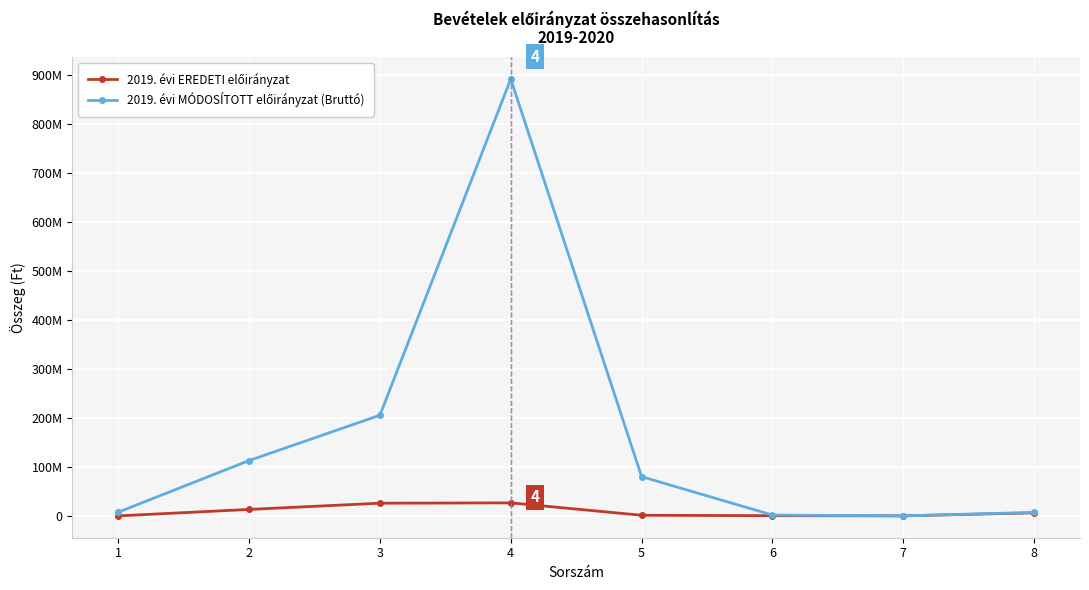

In 2019. évi MÓDOSÍTOTT előirányzat (Bruttó), how many points are lower than both neighbors (excluding endpoints)?

1